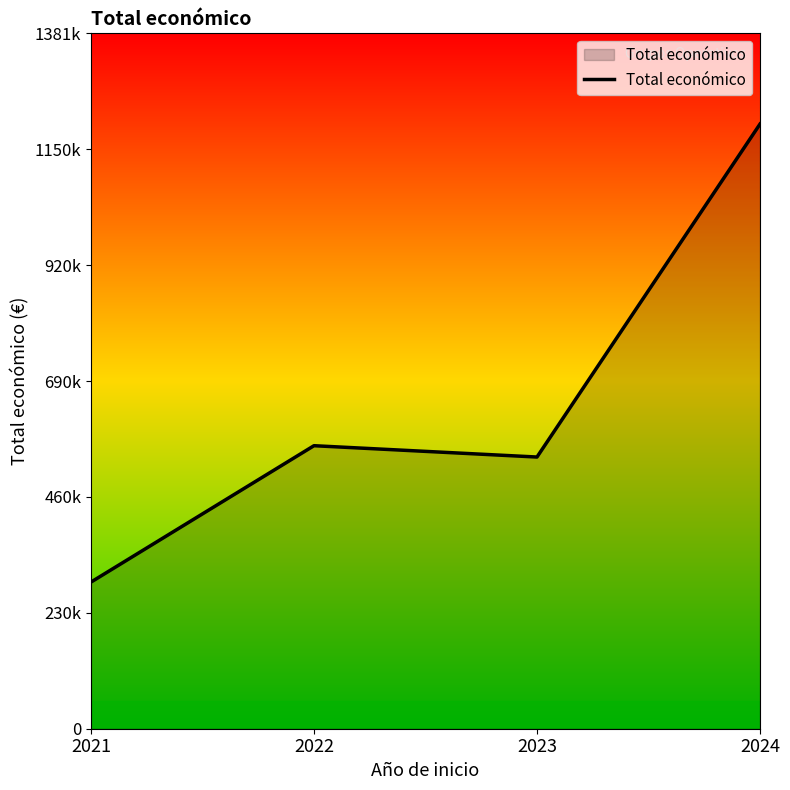

What is the value of the 4th point from the left?

1201027